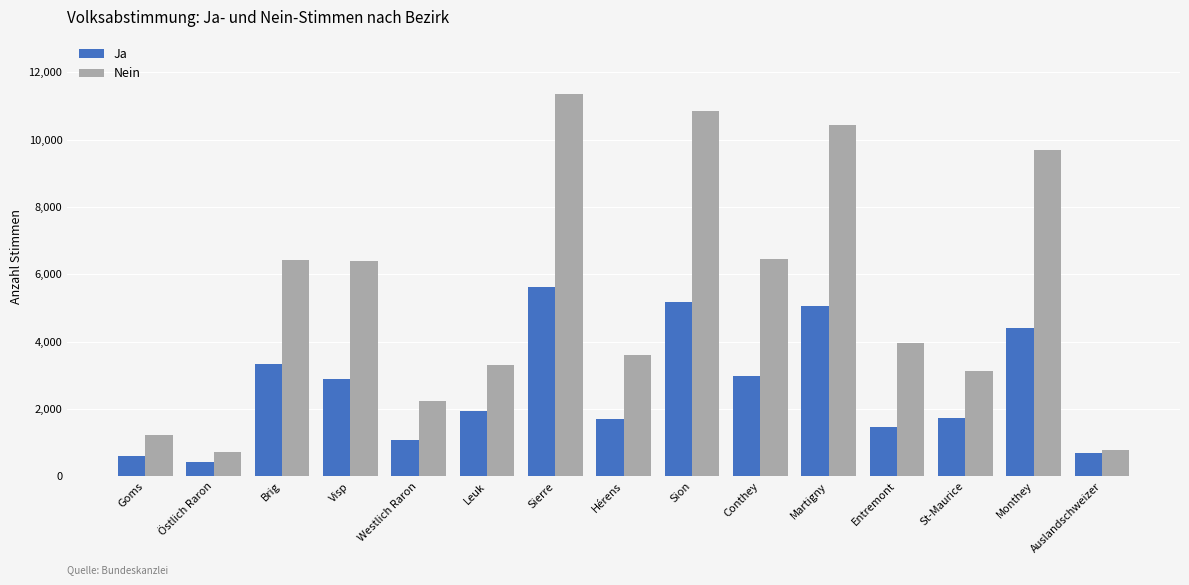

At which category is the sum across all series the highest?

Sierre